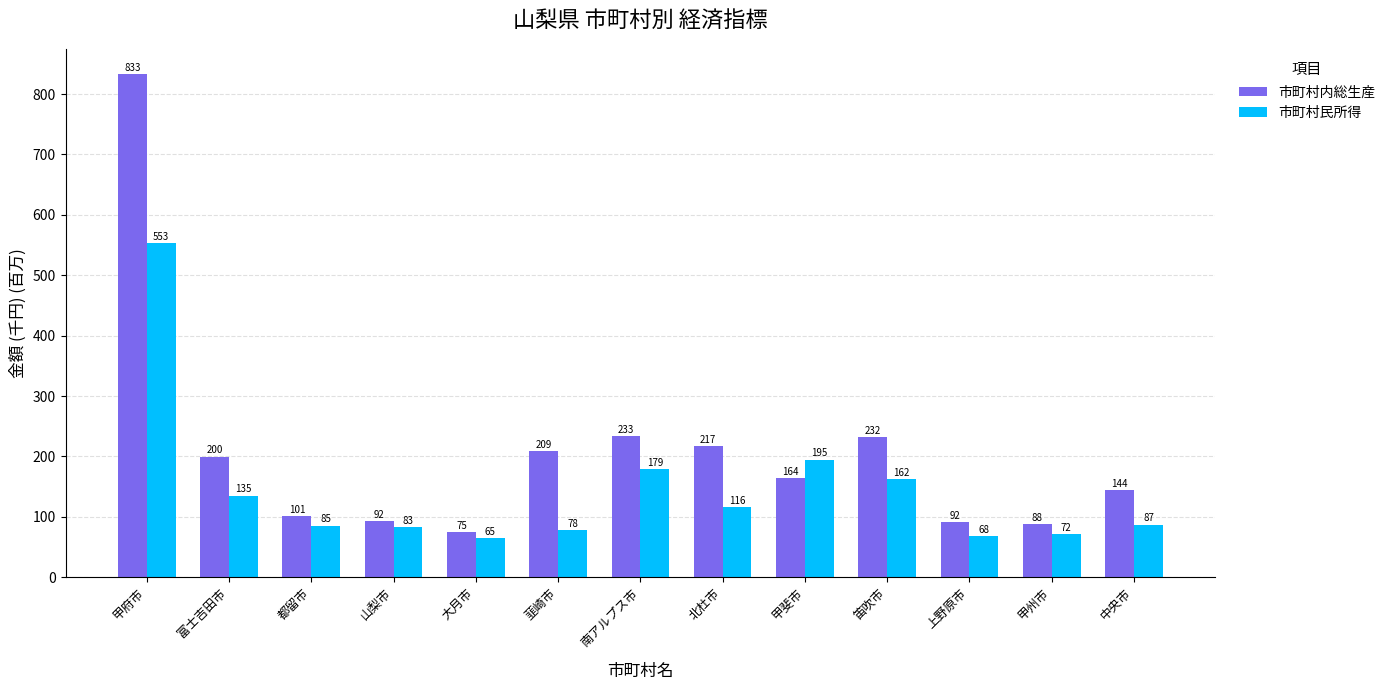

How many bars are there in total?

26